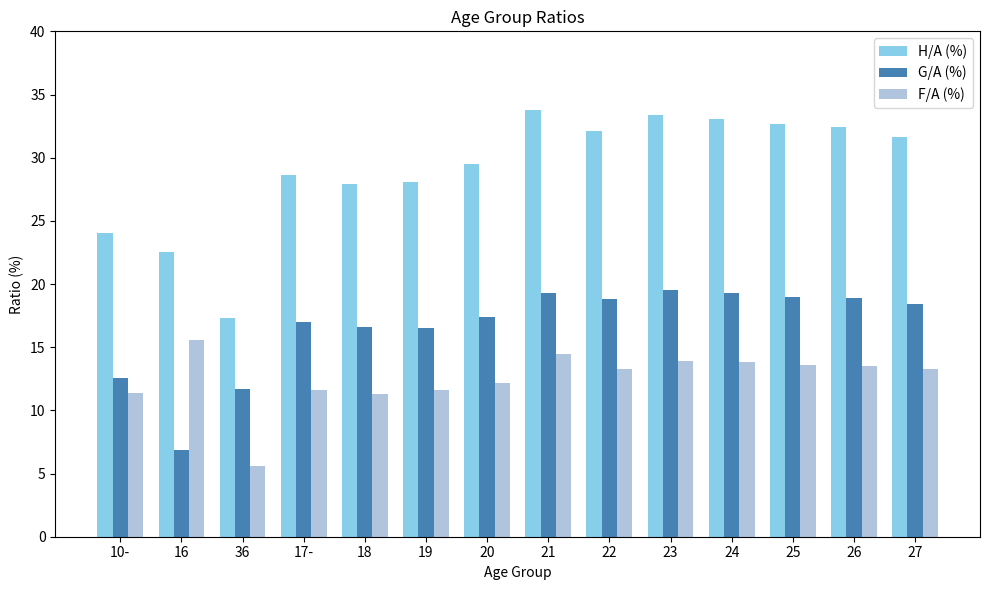

Where is G/A (%) nearest to the value 13?

10-